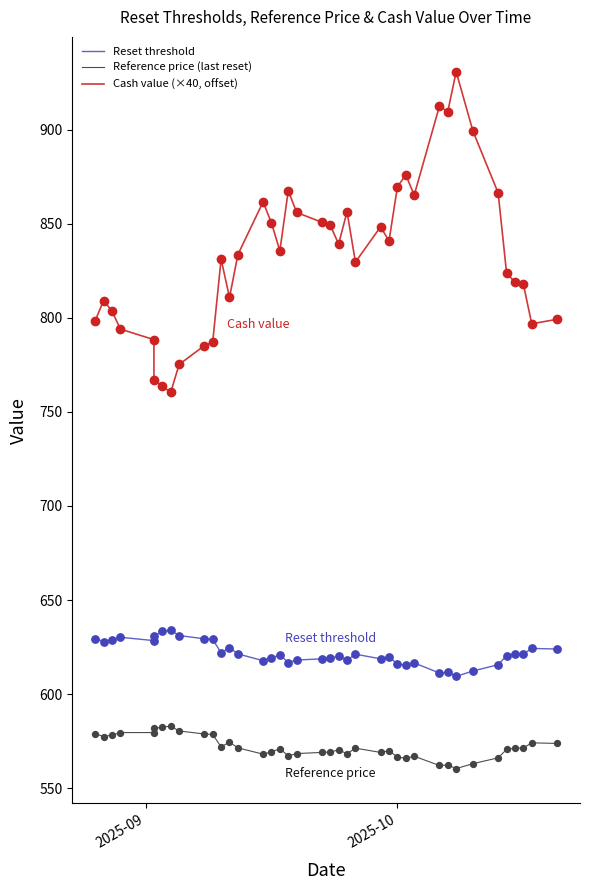

Which series has the largest Y range (max minus min)?

Cash value (×40, offset)